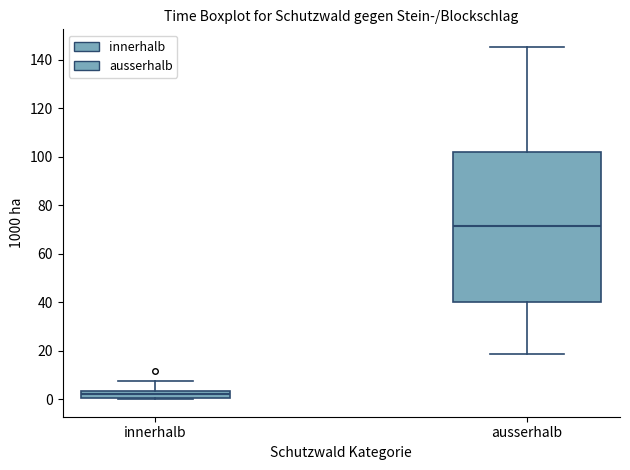

Which box is the tallest, from its lower edge to its upper edge?

ausserhalb